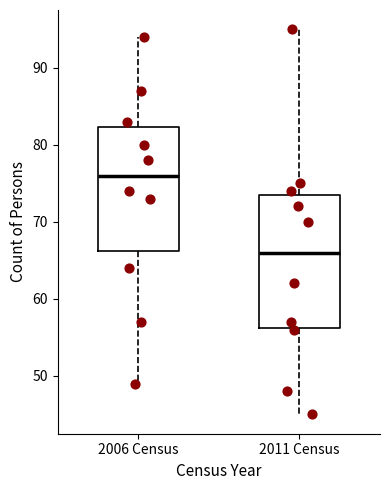

Reading left to right, transcribe this box plot: for each box, give where its median line is, the range the box spans, and where its two whiskers end, as read against the y-axis. The values are not printed on the chart, so give them approximately, as read against the axis.

2006 Census: median 76, box 66 to 82, whiskers 49 to 94
2011 Census: median 66, box 56 to 74, whiskers 45 to 95